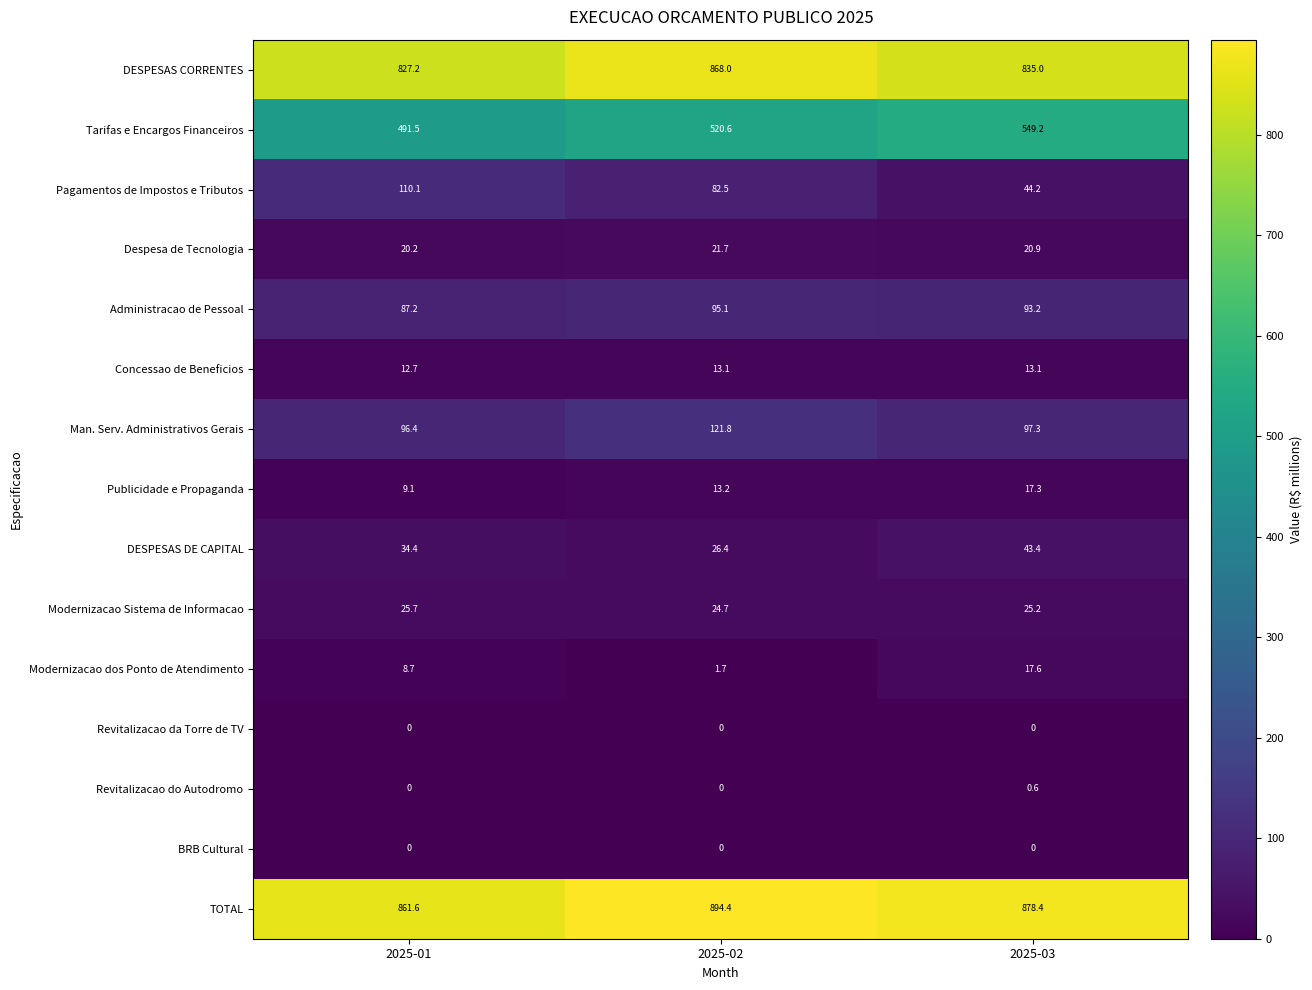

The Concessao de Beneficios series shows 13.1 at 2025-02. True or false?

True